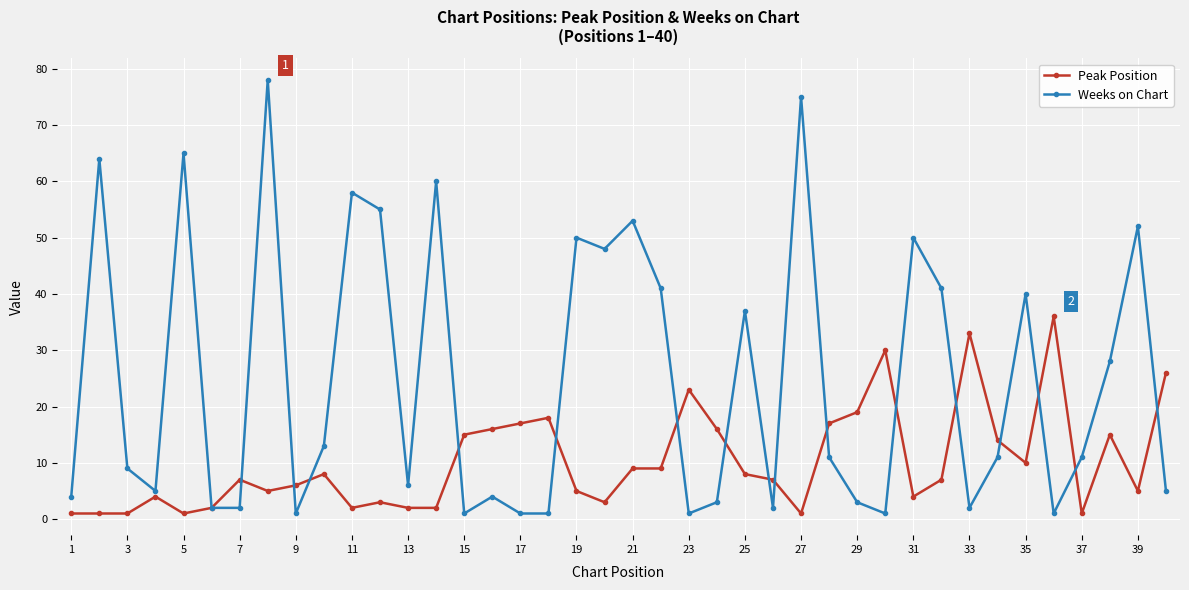

Which series has the widest spread of values?

Weeks on Chart